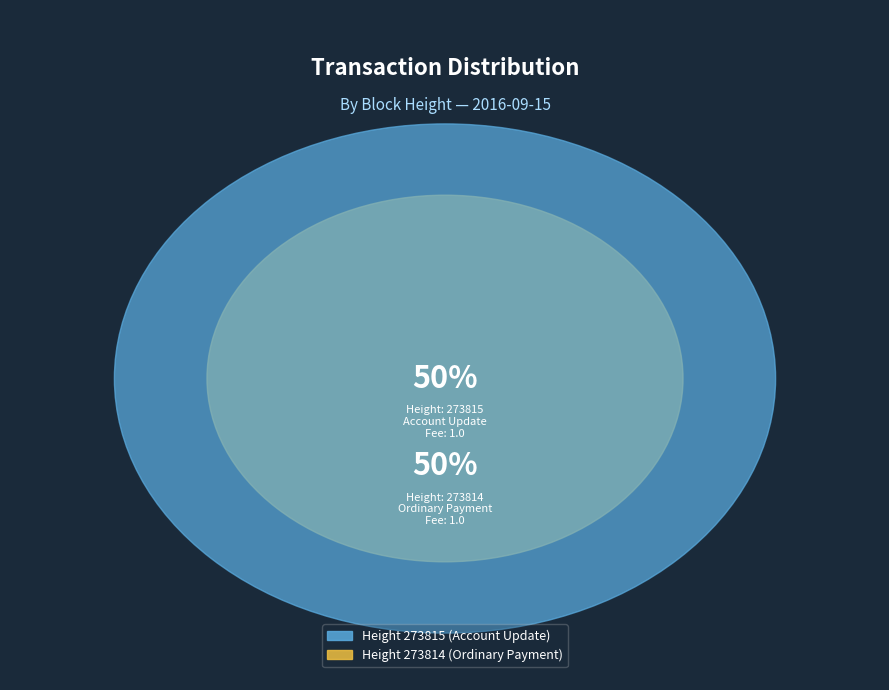

Count the number of slices in the pie.

2